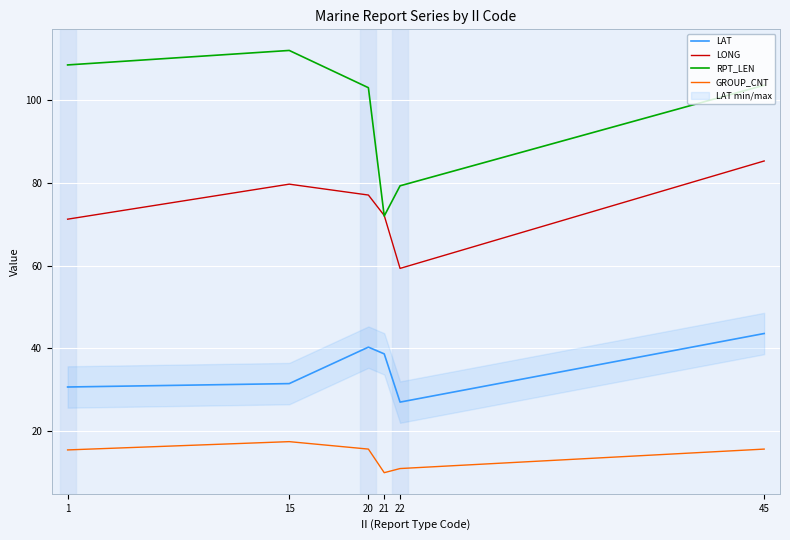

Which has a higher value, 1 or 22?

1